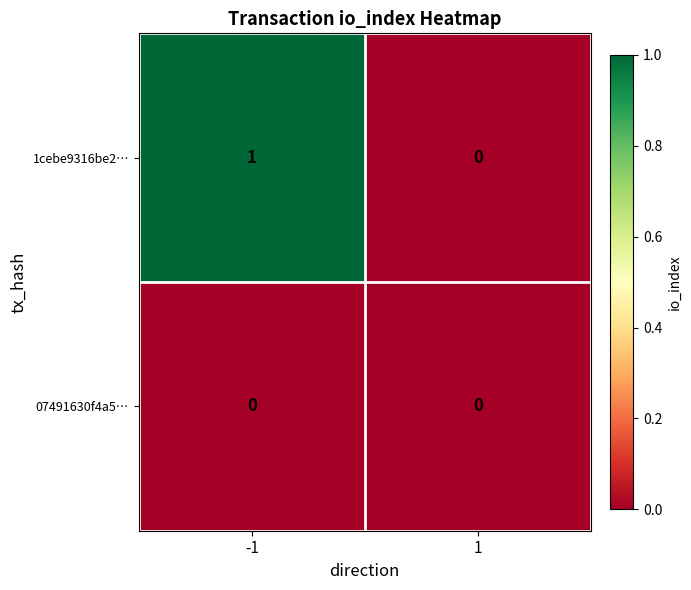

Reading left to right, what are all the values shown in this chart?

1cebe9316be2…: 1	0
07491630f4a5…: 0	0